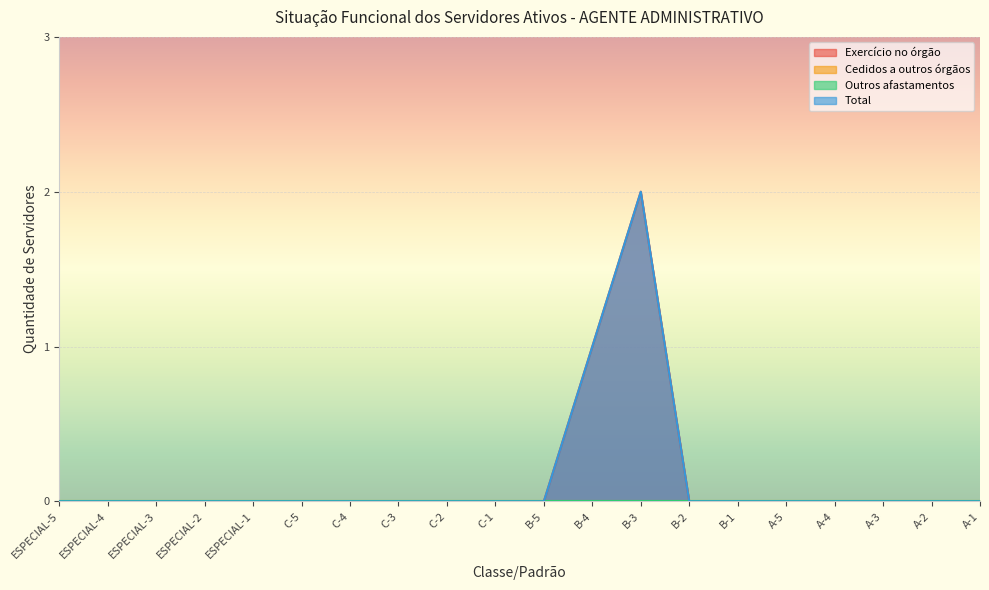

How many Total values are between 0 and 1?

19